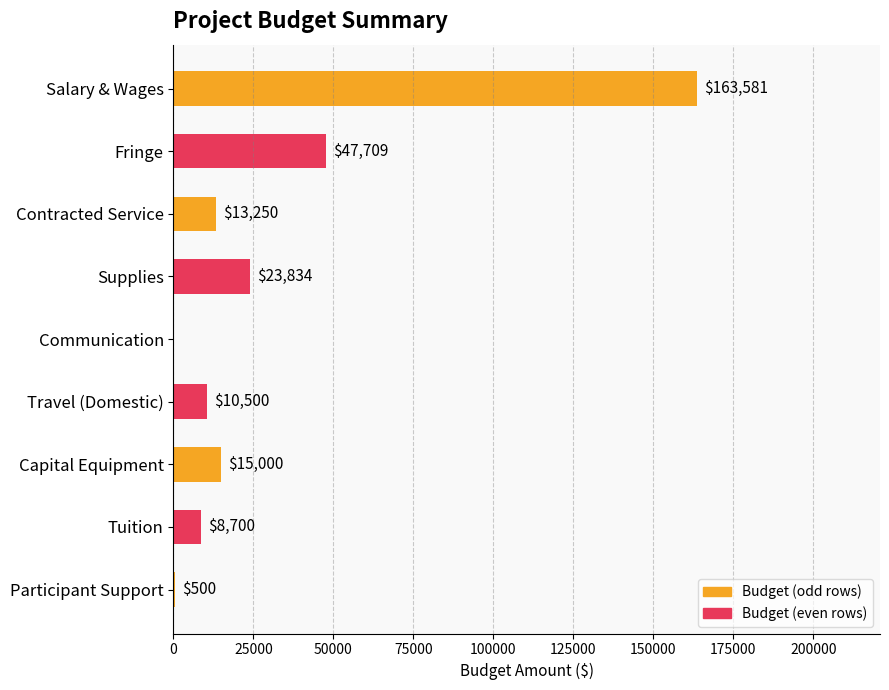

Reading bottom to top, list all the values displayed in this chart.

Participant Support=500	Tuition=8700	Capital Equipment=15000	Travel (Domestic)=10500	Communication=0	Supplies=23834	Contracted Service=13250	Fringe=47709	Salary & Wages=163581